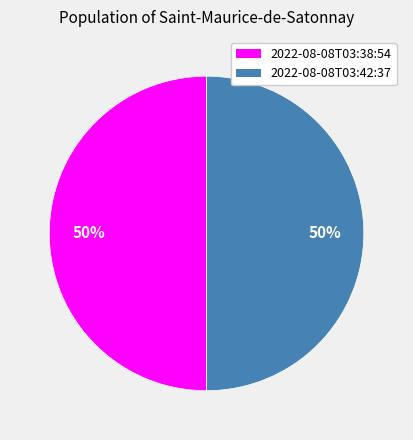

How many segments does this pie chart have?

2